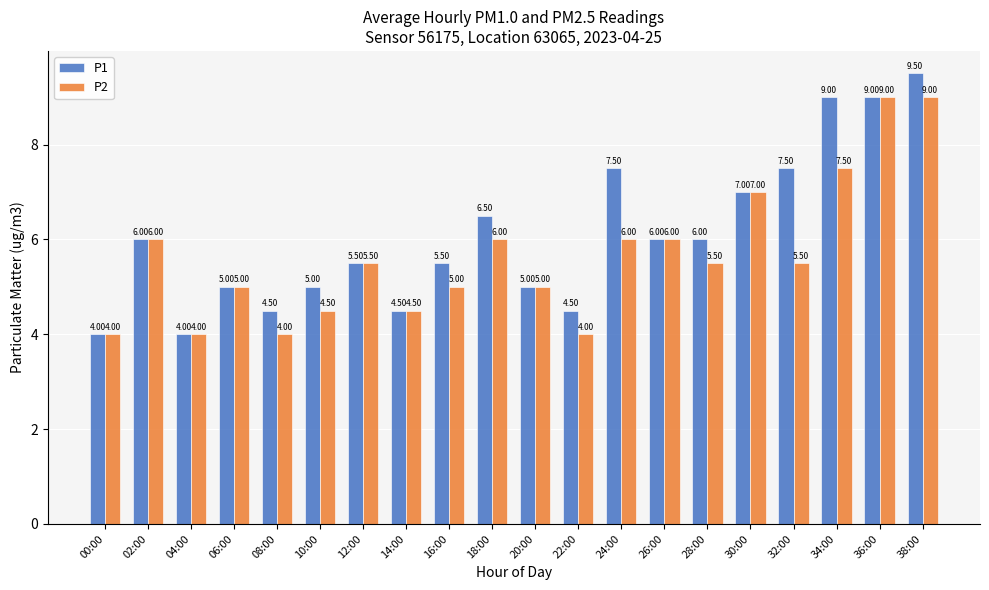

Which series has the largest total across all categories?

P1